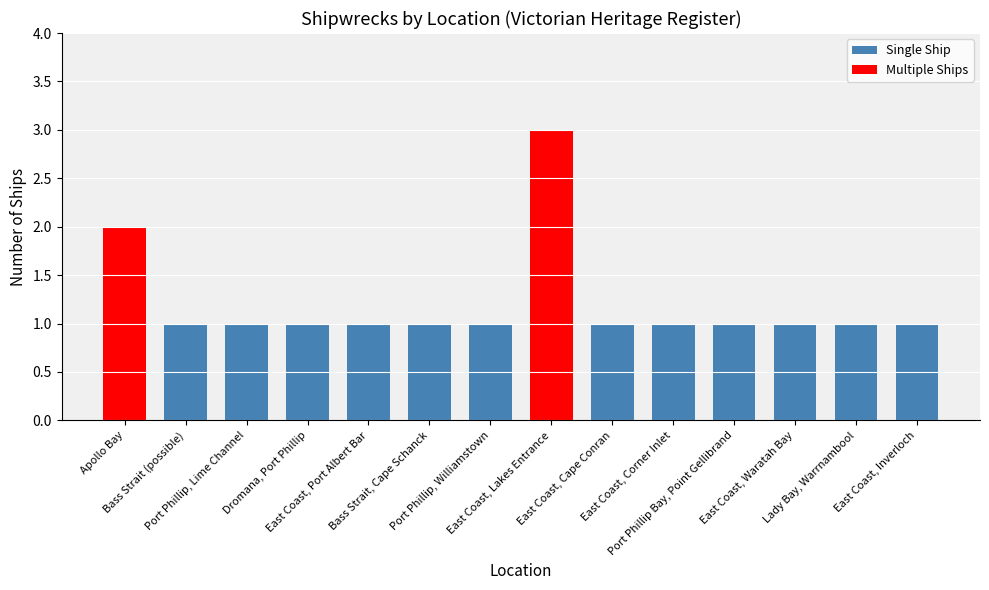

The chart shows a value of 1 at Bass Strait (possible). True or false?

True